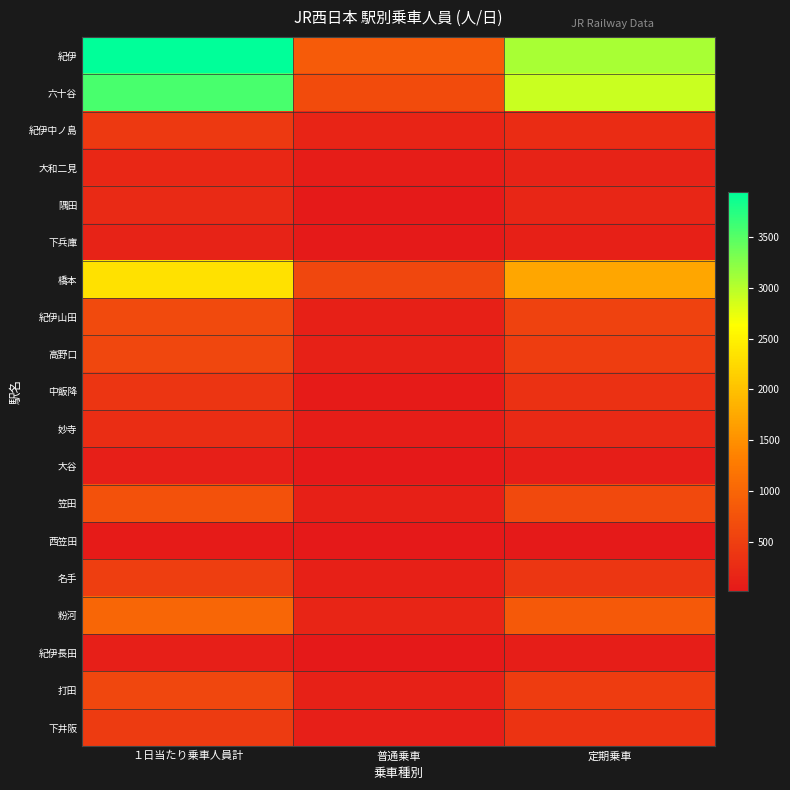

Reading left to right, extract all data points from this chart.

紀伊: １日当たり乗車人員計=3948	普通乗車=870	定期乗車=3078
六十谷: １日当たり乗車人員計=3573	普通乗車=668	定期乗車=2905
紀伊中ノ島: １日当たり乗車人員計=429	普通乗車=159	定期乗車=270
大和二見: １日当たり乗車人員計=207	普通乗車=60	定期乗車=147
隅田: １日当たり乗車人員計=229	普通乗車=39	定期乗車=190
下兵庫: １日当たり乗車人員計=141	普通乗車=30	定期乗車=111
橋本: １日当たり乗車人員計=2330	普通乗車=598	定期乗車=1732
紀伊山田: １日当たり乗車人員計=644	普通乗車=106	定期乗車=538
高野口: １日当たり乗車人員計=603	普通乗車=119	定期乗車=484
中飯降: １日当たり乗車人員計=371	普通乗車=52	定期乗車=319
妙寺: １日当たり乗車人員計=277	普通乗車=64	定期乗車=213
大谷: １日当たり乗車人員計=96	普通乗車=22	定期乗車=74
笠田: １日当たり乗車人員計=749	普通乗車=109	定期乗車=640
西笠田: １日当たり乗車人員計=46	普通乗車=11	定期乗車=35
名手: １日当たり乗車人員計=490	普通乗車=104	定期乗車=386
粉河: １日当たり乗車人員計=1000	普通乗車=165	定期乗車=835
紀伊長田: １日当たり乗車人員計=99	普通乗車=22	定期乗車=77
打田: １日当たり乗車人員計=600	普通乗車=131	定期乗車=469
下井阪: １日当たり乗車人員計=455	普通乗車=96	定期乗車=359